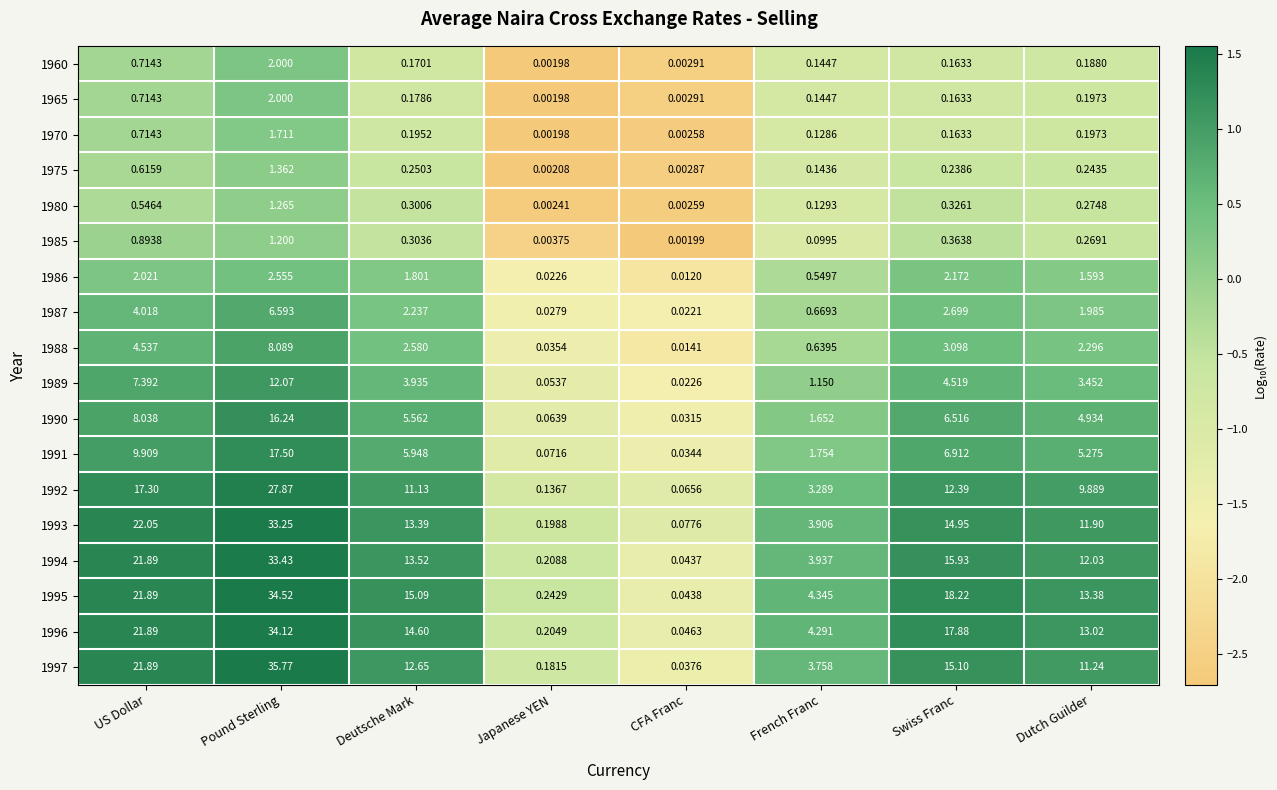

Which label corresponds to the largest value in the chart?

Pound Sterling